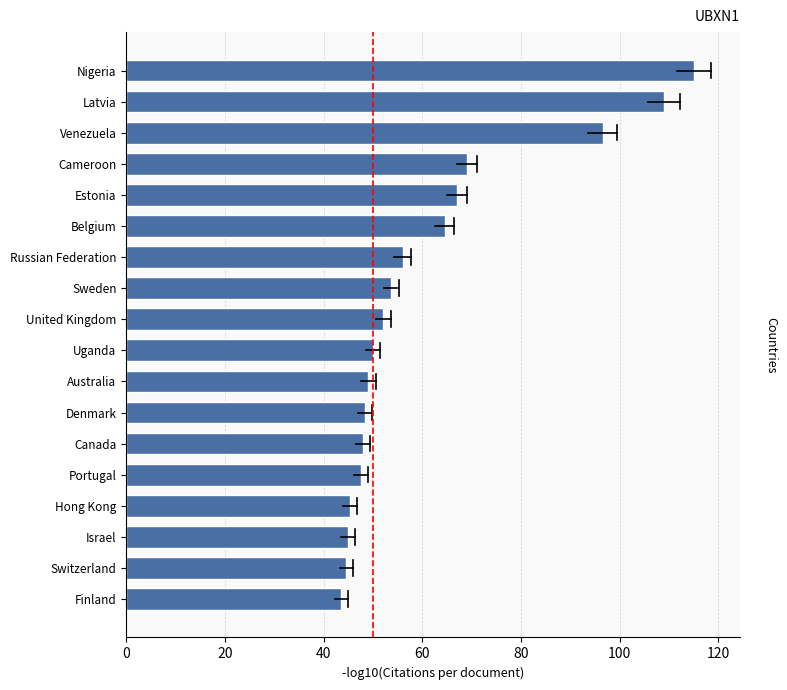

What is the greatest value displayed?

115.0